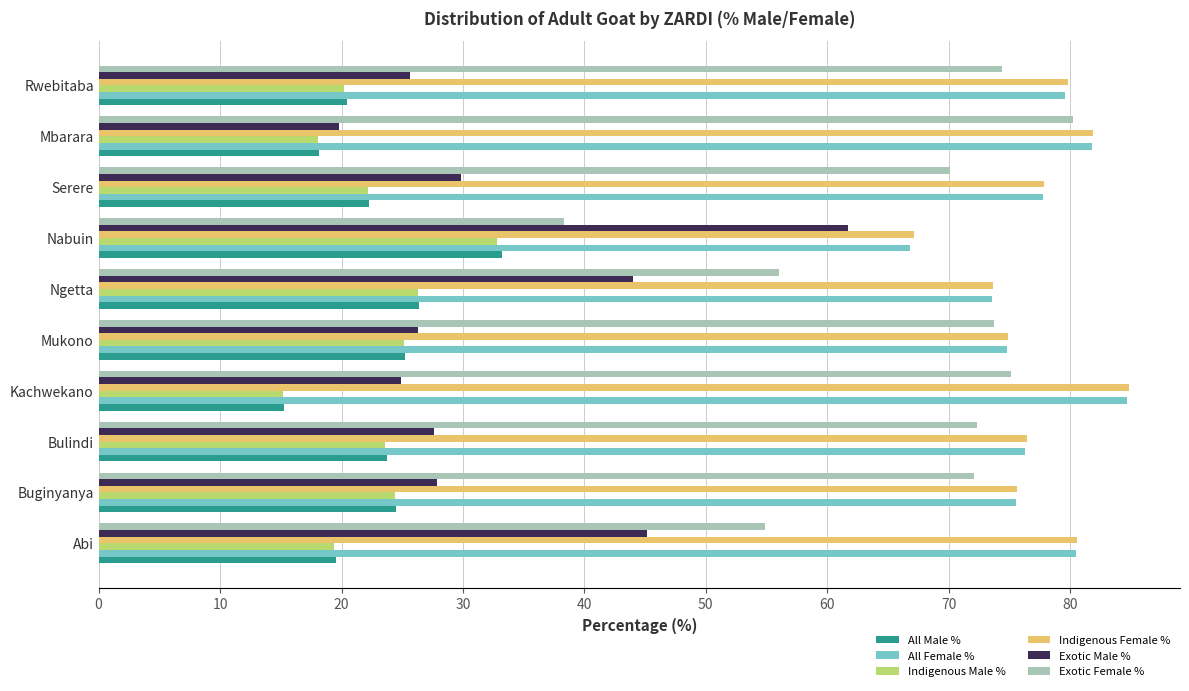

Read the Indigenous Female % value at Rwebitaba.

79.8